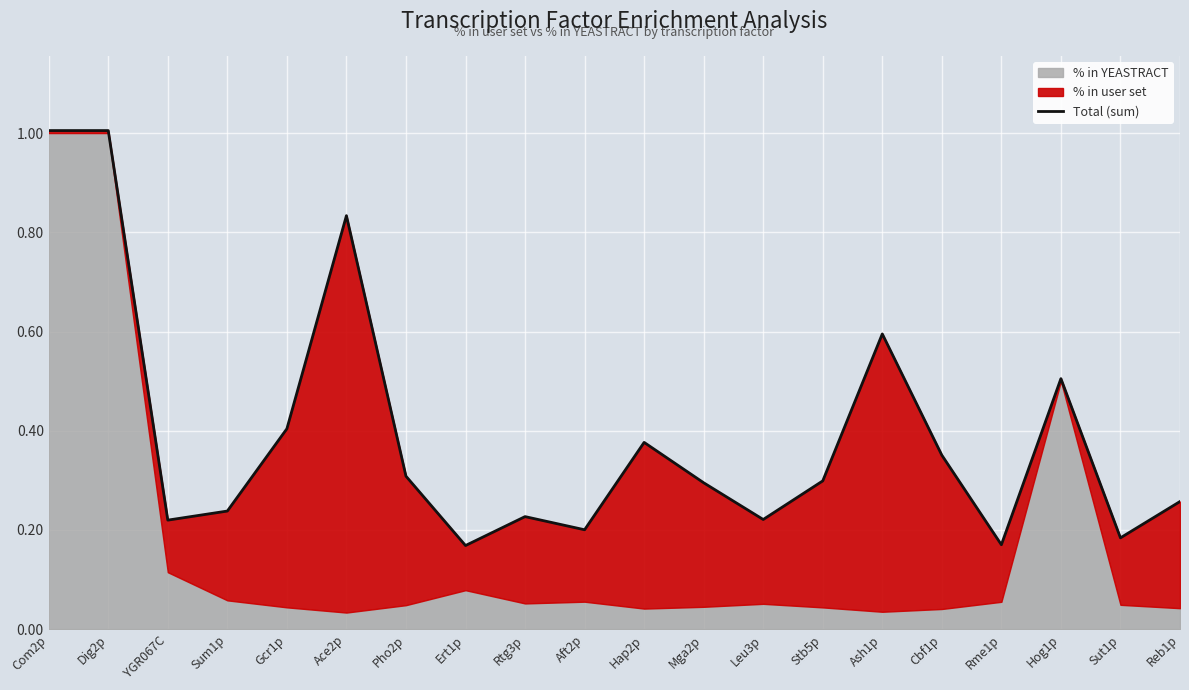

What is the average value?

0.4